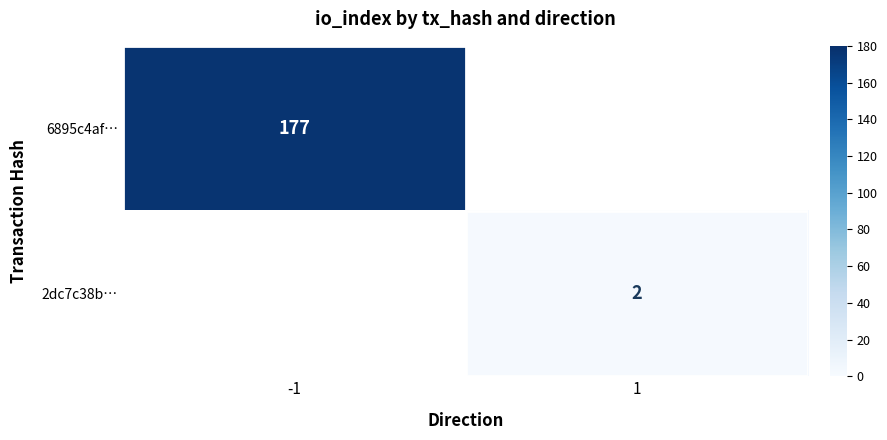

Is the value of 6895c4af… at -1 greater than the value of 2dc7c38b… at 1?

Yes